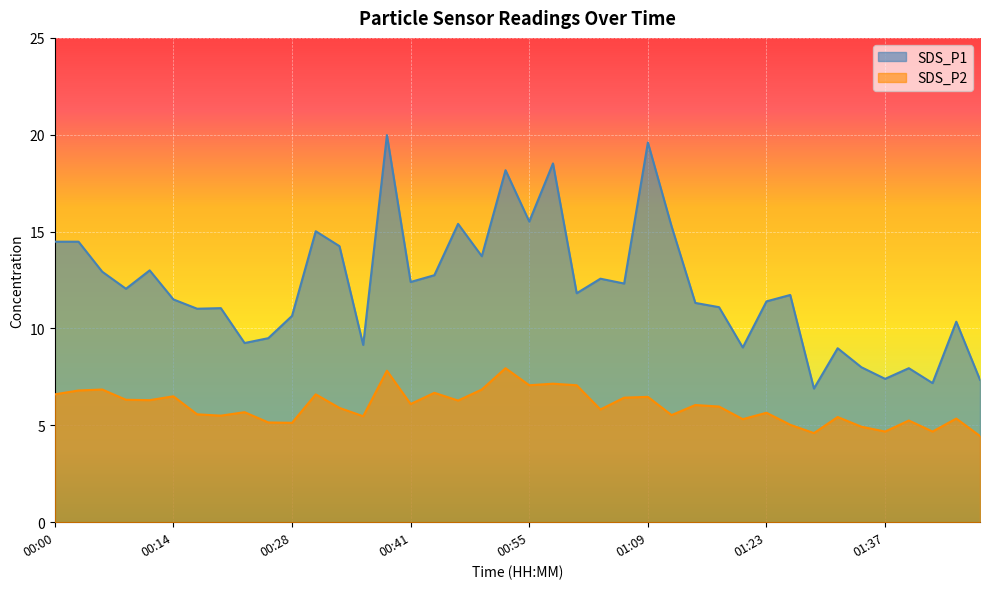

In SDS_P2, how many points are lower than both neighbors (excluding endpoints)?

13